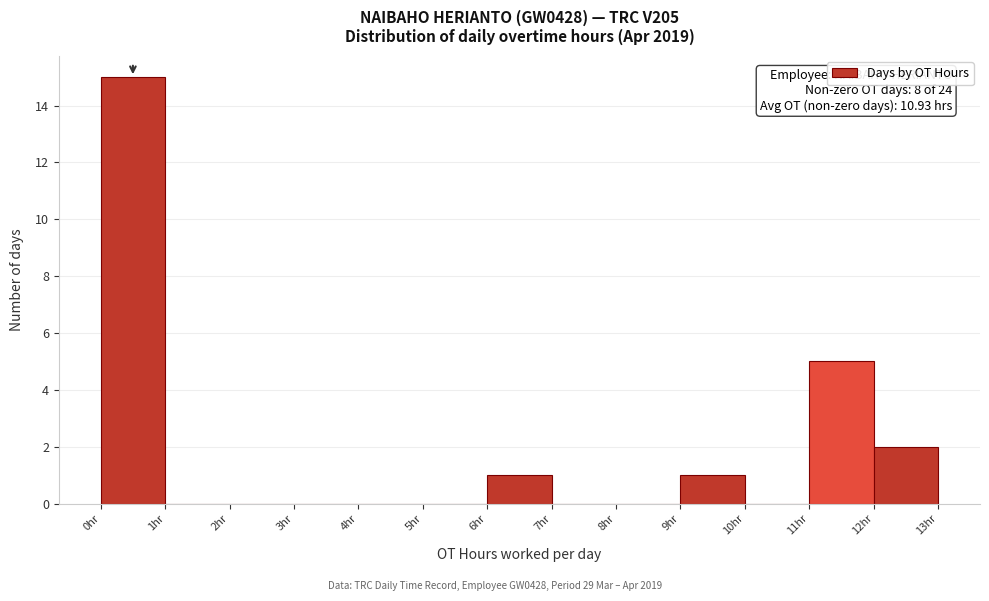

Over which range of the x-axis is the bar tallest?

0 to 1